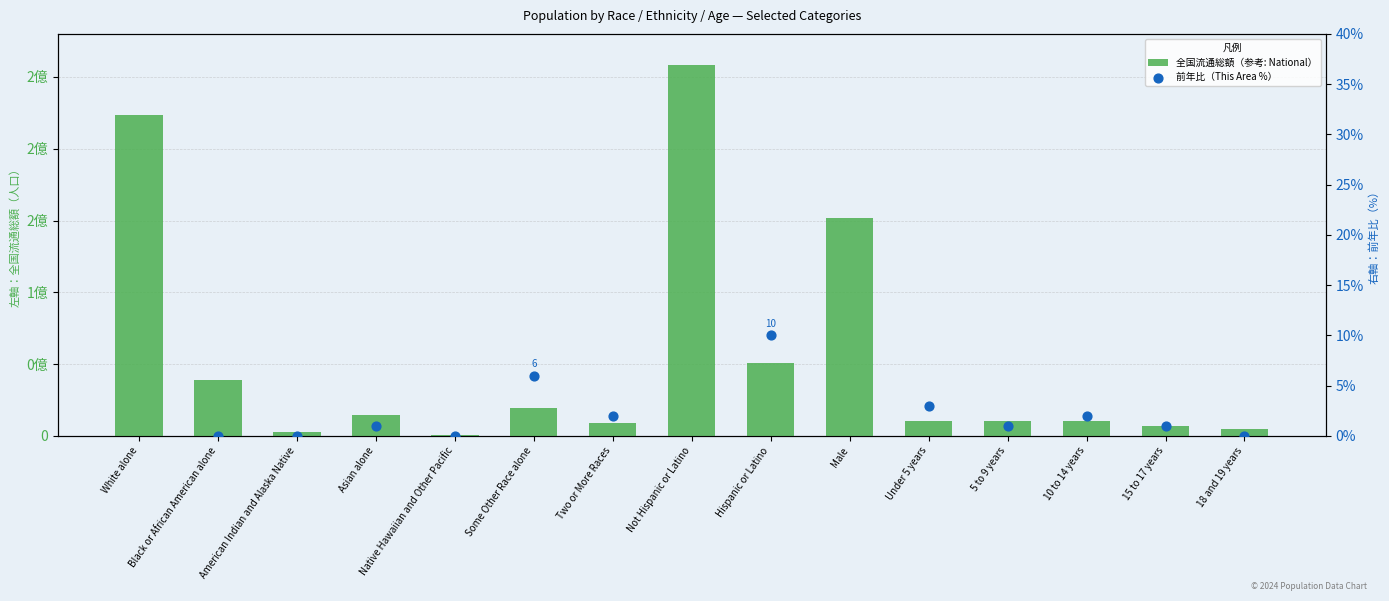

Which series reaches the maximum Y coordinate?

全国流通総額（参考: National）